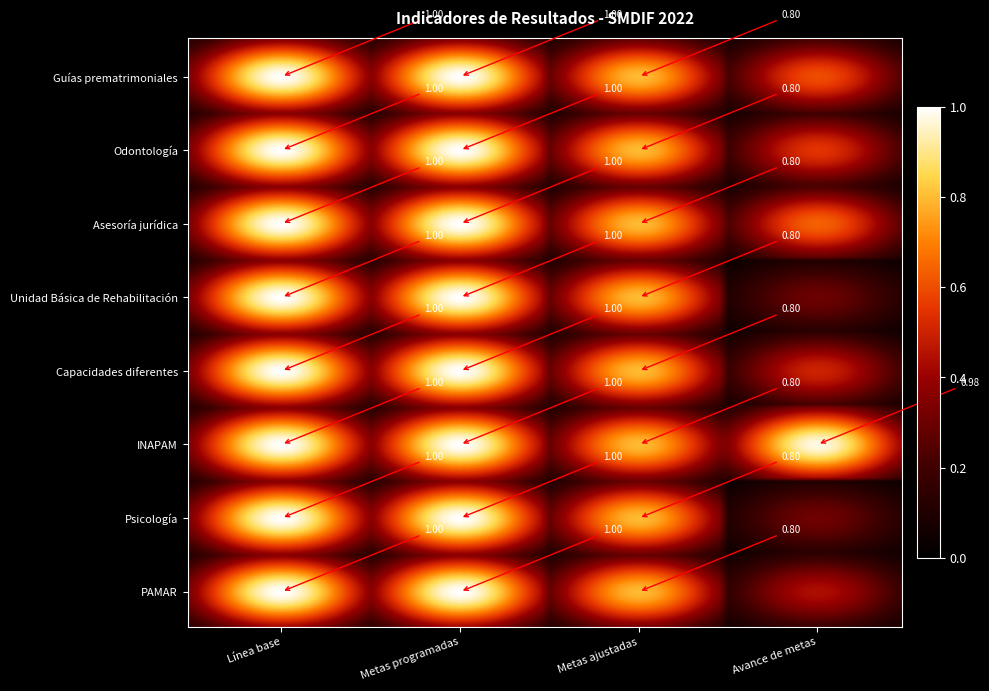

What is the smallest value displayed?

0.3